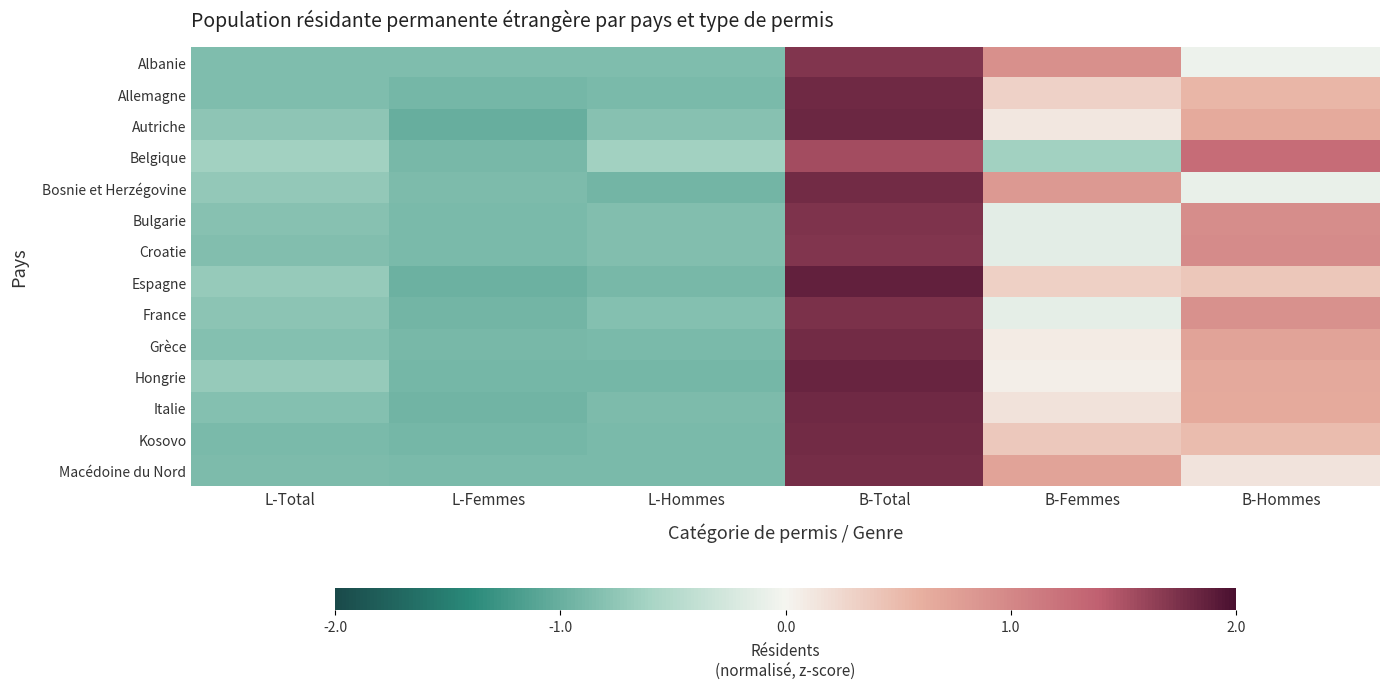

Reading right to left, what are all the values shown in this chart?

Albanie: B-Hommes=-0.1	B-Femmes=0.9	B-Total=1.7	L-Hommes=-0.9	L-Femmes=-0.9	L-Total=-0.9
Allemagne: B-Hommes=0.5	B-Femmes=0.3	B-Total=1.8	L-Hommes=-0.9	L-Femmes=-0.9	L-Total=-0.9
Autriche: B-Hommes=0.7	B-Femmes=0.1	B-Total=1.8	L-Hommes=-0.8	L-Femmes=-1.0	L-Total=-0.8
Belgique: B-Hommes=1.3	B-Femmes=-0.6	B-Total=1.5	L-Hommes=-0.6	L-Femmes=-0.9	L-Total=-0.6
Bosnie et Herzégovine: B-Hommes=-0.1	B-Femmes=0.8	B-Total=1.8	L-Hommes=-0.9	L-Femmes=-0.9	L-Total=-0.7
Bulgarie: B-Hommes=0.9	B-Femmes=-0.1	B-Total=1.7	L-Hommes=-0.8	L-Femmes=-0.9	L-Total=-0.8
Croatie: B-Hommes=1.0	B-Femmes=-0.1	B-Total=1.7	L-Hommes=-0.8	L-Femmes=-0.9	L-Total=-0.8
Espagne: B-Hommes=0.4	B-Femmes=0.3	B-Total=1.9	L-Hommes=-0.9	L-Femmes=-1.0	L-Total=-0.7
France: B-Hommes=0.9	B-Femmes=-0.1	B-Total=1.7	L-Hommes=-0.8	L-Femmes=-0.9	L-Total=-0.8
Grèce: B-Hommes=0.7	B-Femmes=0.1	B-Total=1.8	L-Hommes=-0.9	L-Femmes=-0.9	L-Total=-0.8
Hongrie: B-Hommes=0.7	B-Femmes=0.1	B-Total=1.8	L-Hommes=-0.9	L-Femmes=-0.9	L-Total=-0.7
Italie: B-Hommes=0.7	B-Femmes=0.2	B-Total=1.8	L-Hommes=-0.9	L-Femmes=-0.9	L-Total=-0.8
Kosovo: B-Hommes=0.5	B-Femmes=0.4	B-Total=1.8	L-Hommes=-0.9	L-Femmes=-0.9	L-Total=-0.9
Macédoine du Nord: B-Hommes=0.2	B-Femmes=0.7	B-Total=1.8	L-Hommes=-0.9	L-Femmes=-0.9	L-Total=-0.9